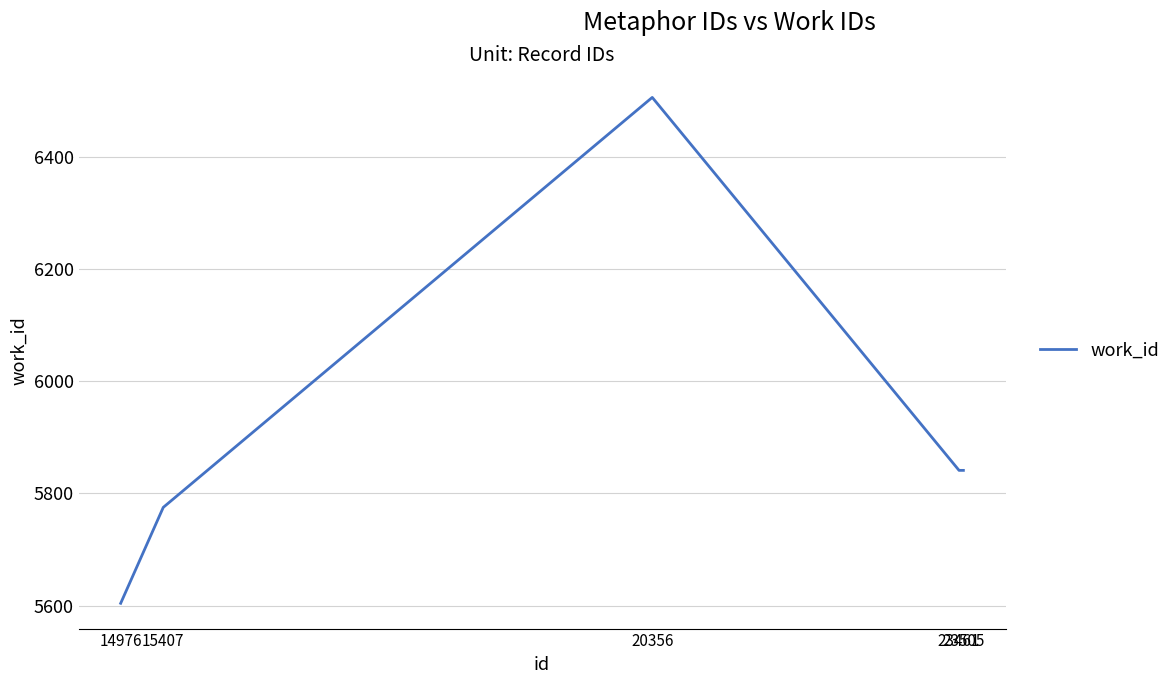

What is the change in value from 14976 to 15407?

+171